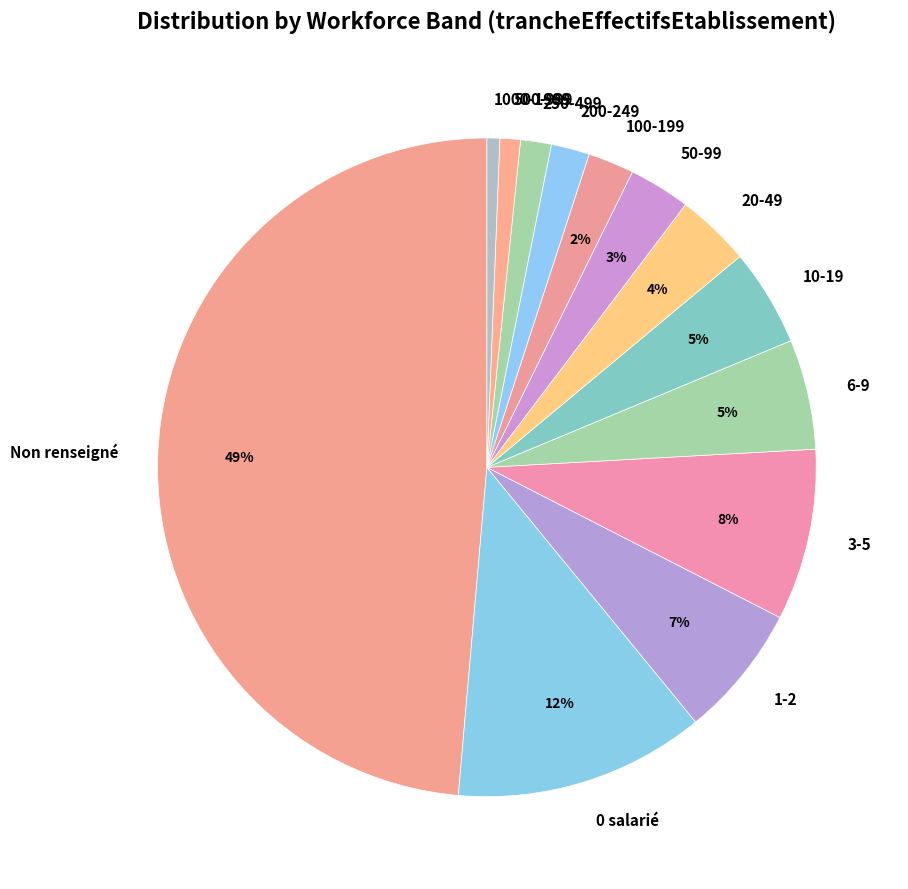

Does any single category account for the majority?

No